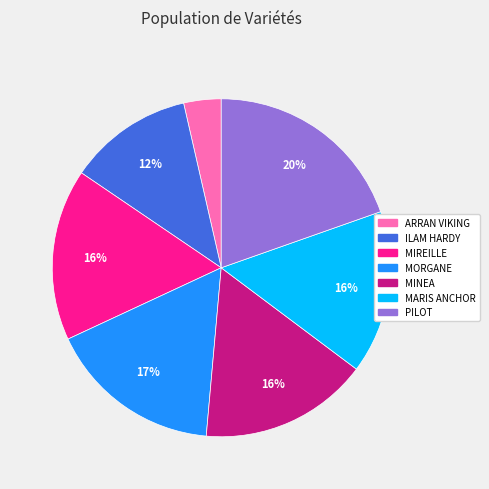

To the nearest percent, what portion does ILAM HARDY represent?

12%